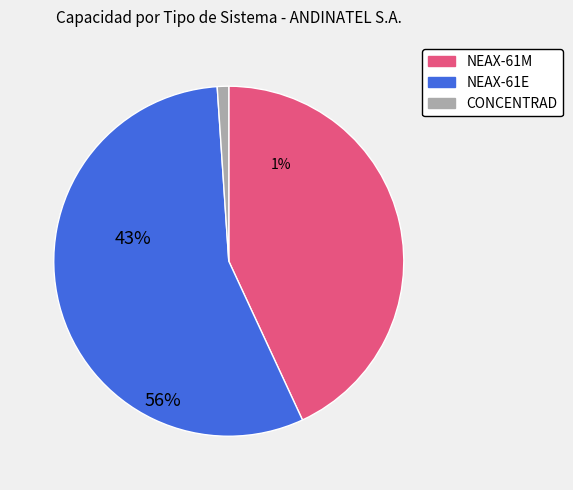

Is there any slice that represents more than half of the pie?

Yes